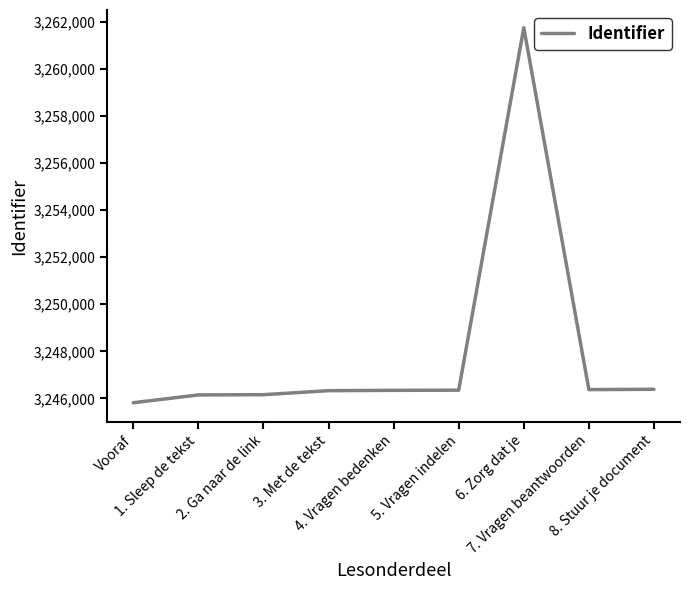

What is the minimum value shown in the chart?

3245816